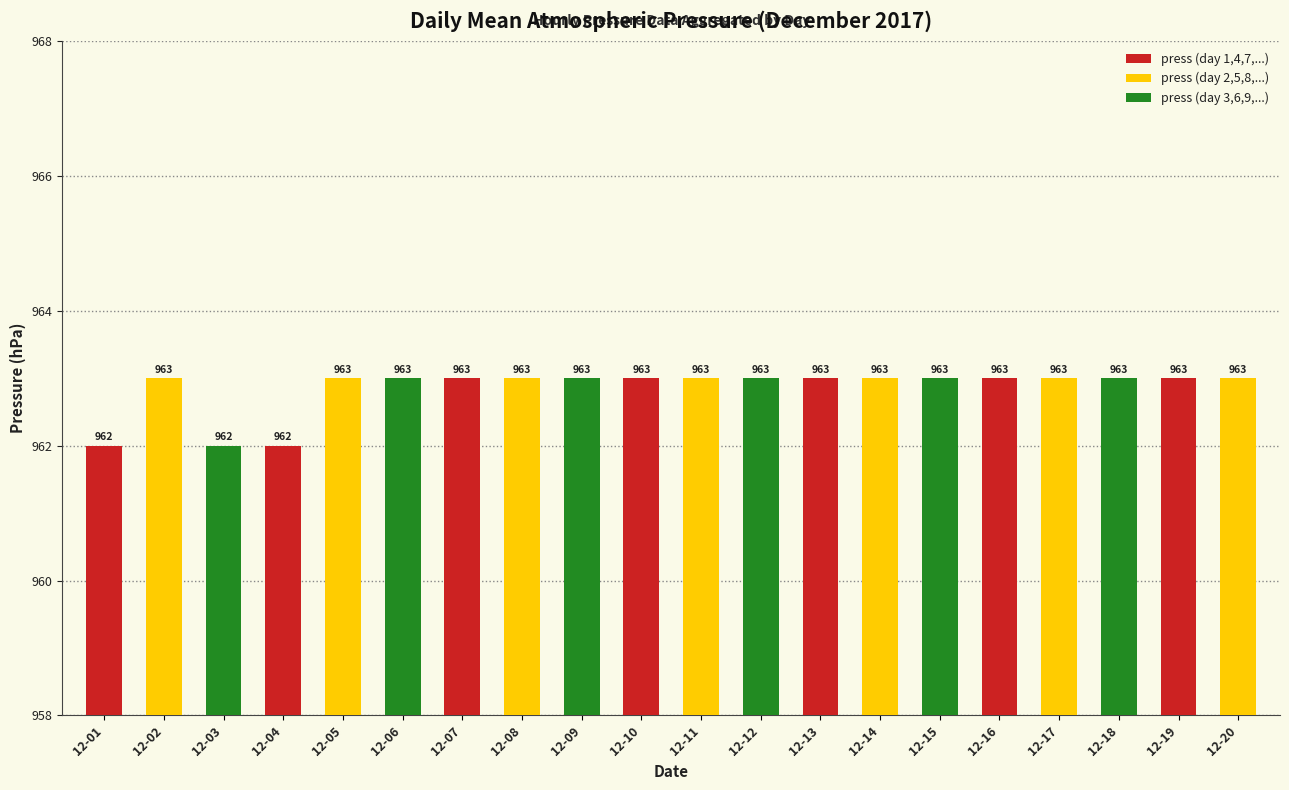

The value at 12-13 is 246. True or false?

False